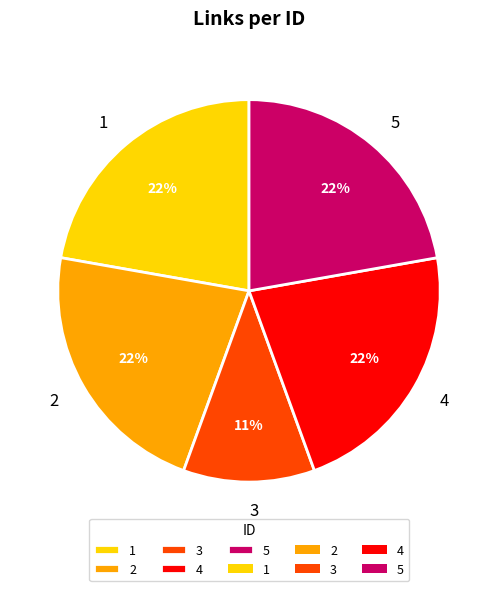

What is the ratio of the value at 2 to the value at 3?

2.0